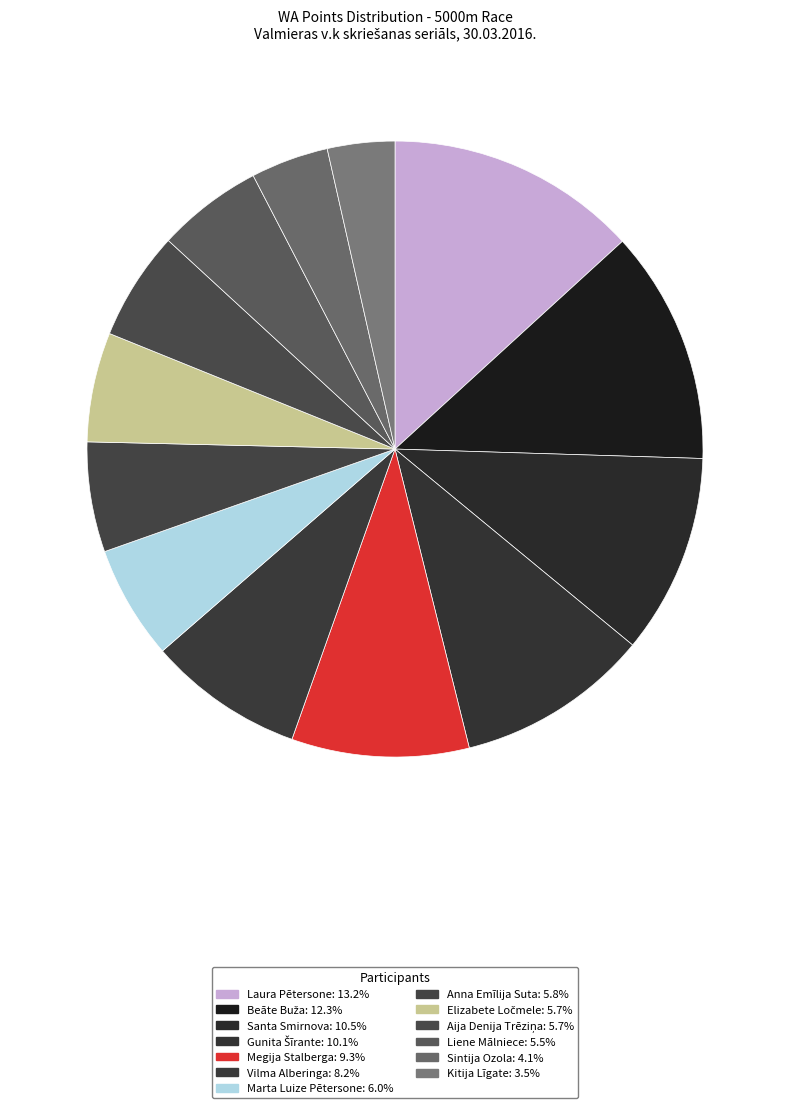

Combined, what portion of the pie is Anna Emīlija Suta and Laura Pētersone?

19.0%